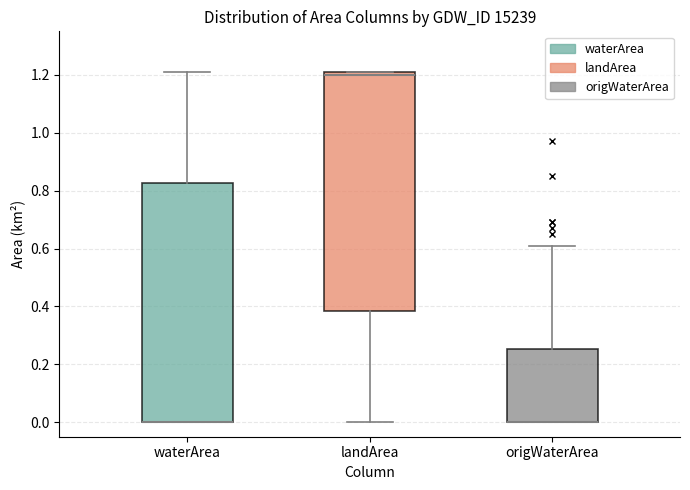

Reading left to right, read every box against the y-axis: the position of its median line, the range the box covers, and the ends of its whiskers. The values are not printed on the chart, so give them approximately, as read against the axis.

waterArea: median 0.00 (drawn on the box's lower edge), box 0.00 to 0.82, whiskers 0.00 to 1.22
landArea: median 1.20, box 0.38 to 1.22, whiskers 0.00 to 1.22
origWaterArea: median 0.00 (drawn on the box's lower edge), box 0.00 to 0.26, whiskers 0.00 to 0.62